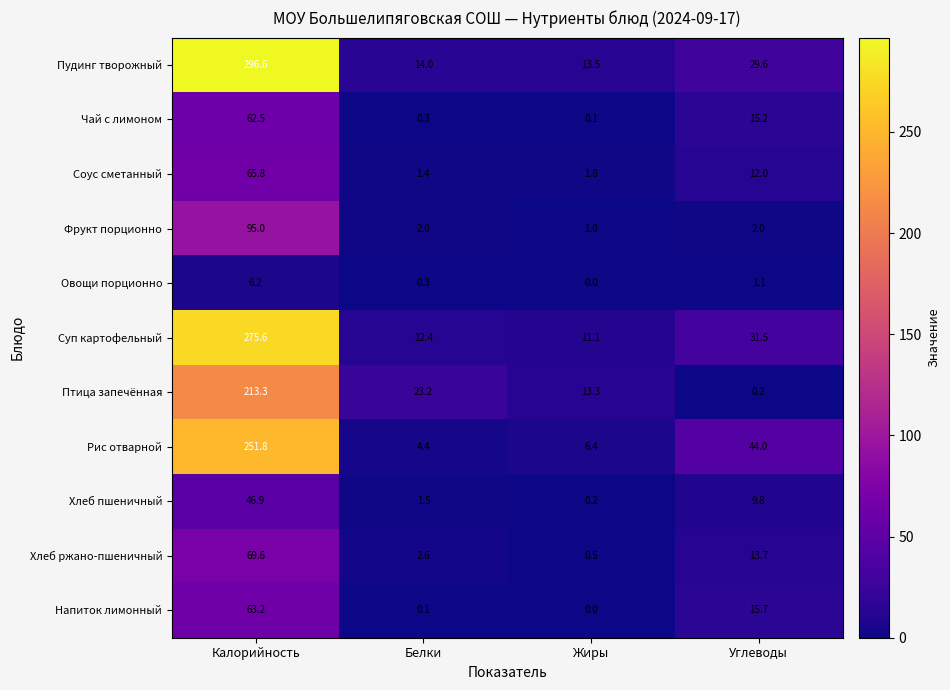

What is the sum of all Чай с лимоном values?

78.1